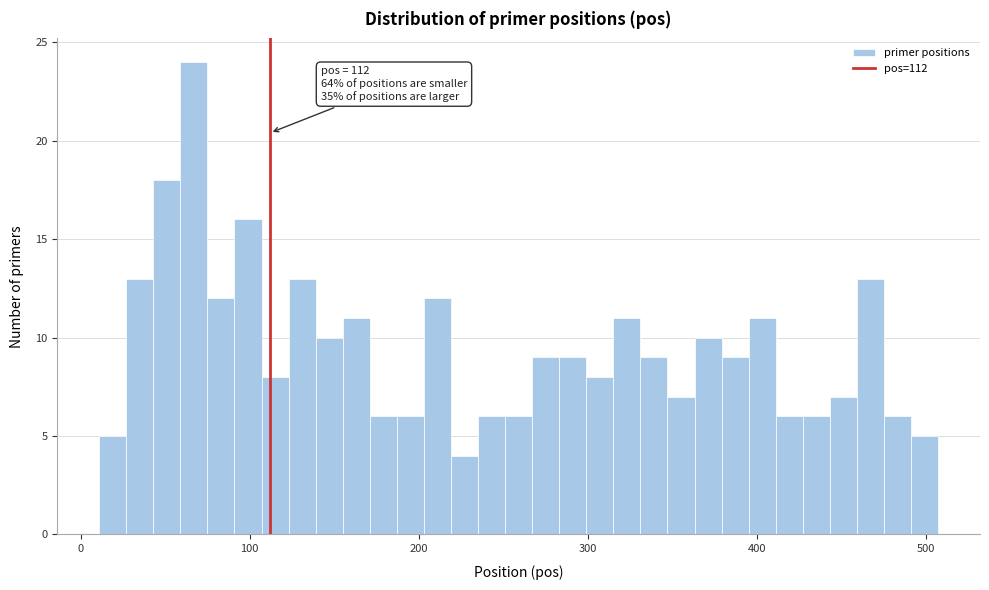

Around what value on the x-axis is the tallest bar? Give the approximate position of its centre, as read against the axis.

70